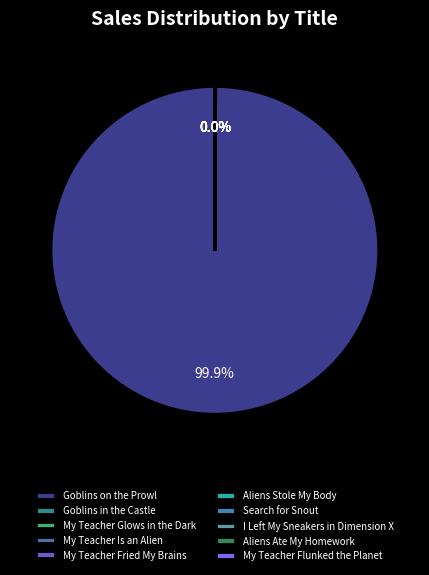

To the nearest percent, what is the difference between the largest and smallest slice percentages?

100%